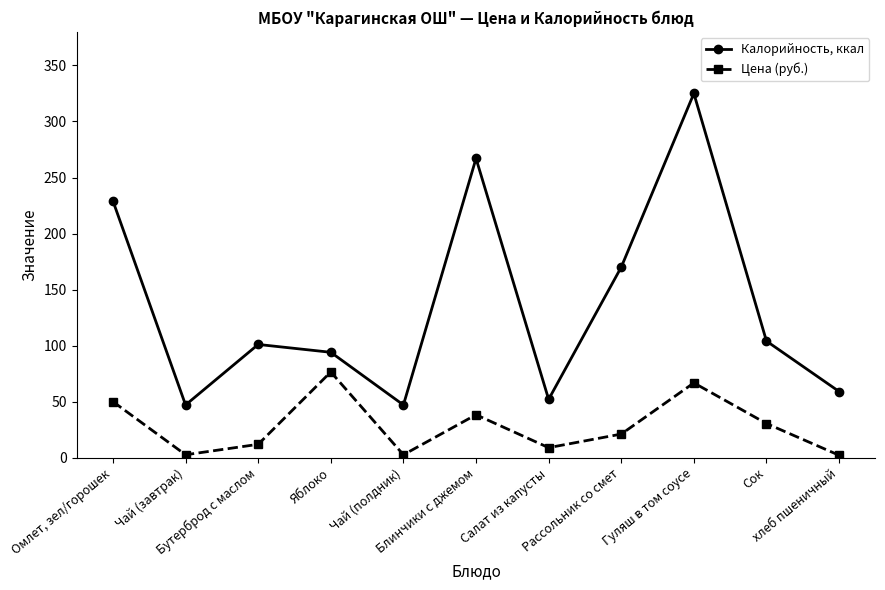

True or false: Калорийность, ккал has a value of 83.6 at Рассольник со смет.

False